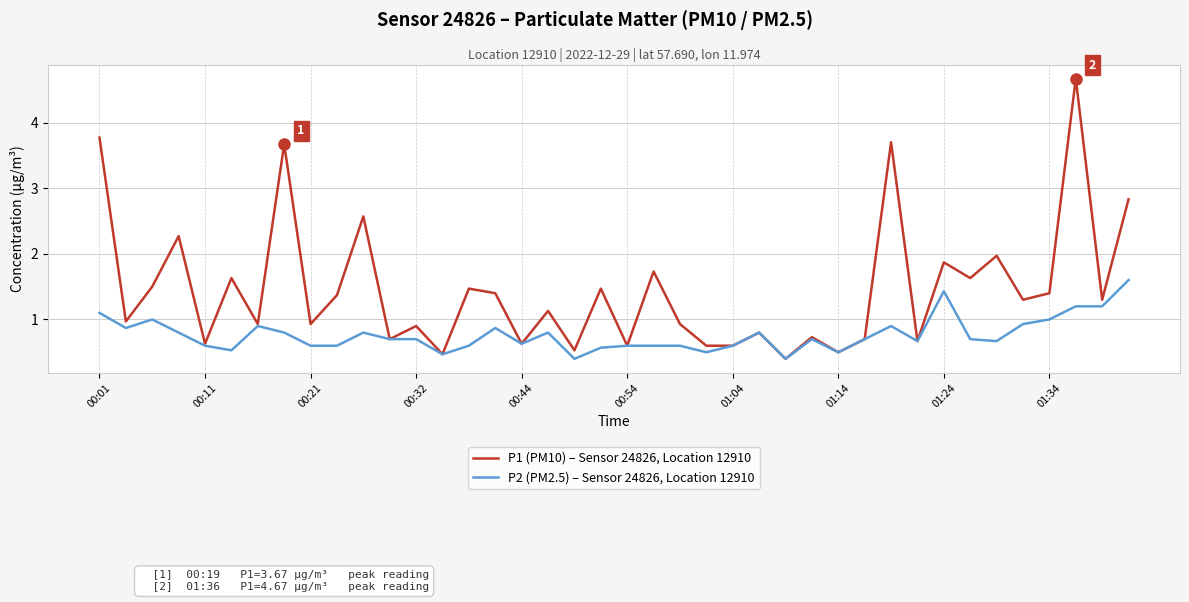

What is the maximum value for P1 (PM10) – Sensor 24826, Location 12910?

4.7